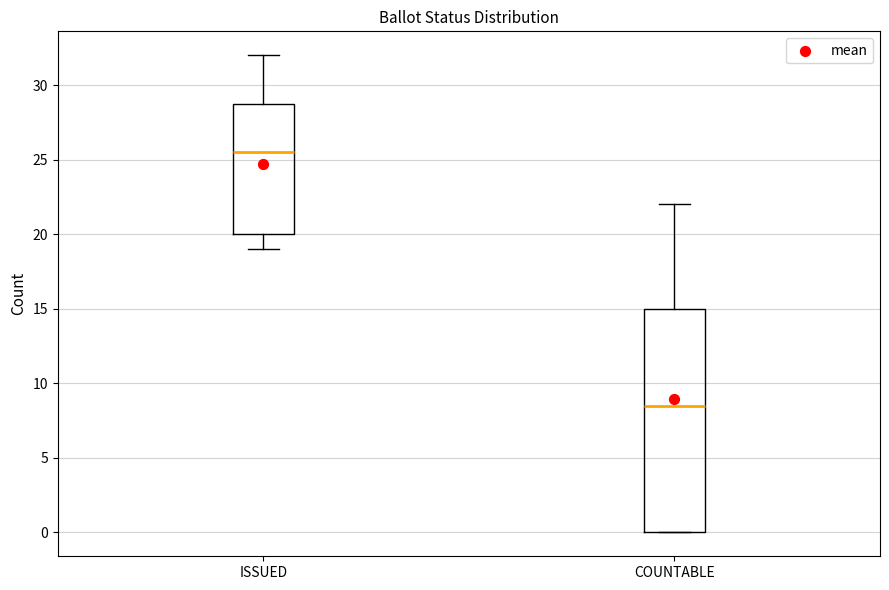

Reading left to right, transcribe this box plot: for each box, give where its median line is, the range the box spans, and where its two whiskers end, as read against the y-axis. The values are not printed on the chart, so give them approximately, as read against the axis.

ISSUED: median 25.5, box 20.0 to 29.0, whiskers 19.0 to 32.0
COUNTABLE: median 8.5, box 0.0 to 15.0, whiskers 0.0 to 22.0